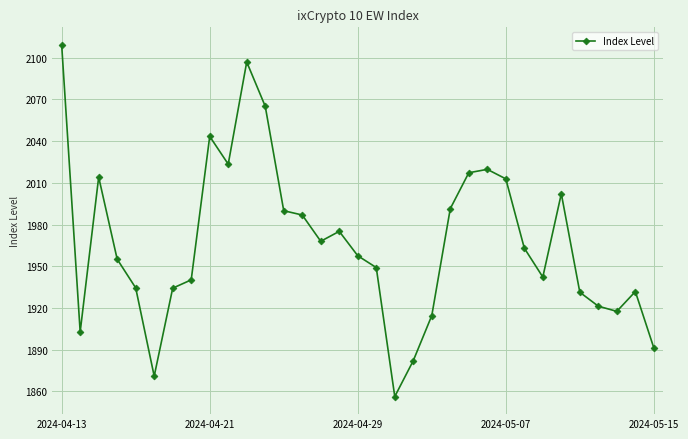

How many values exceed 1957?

17